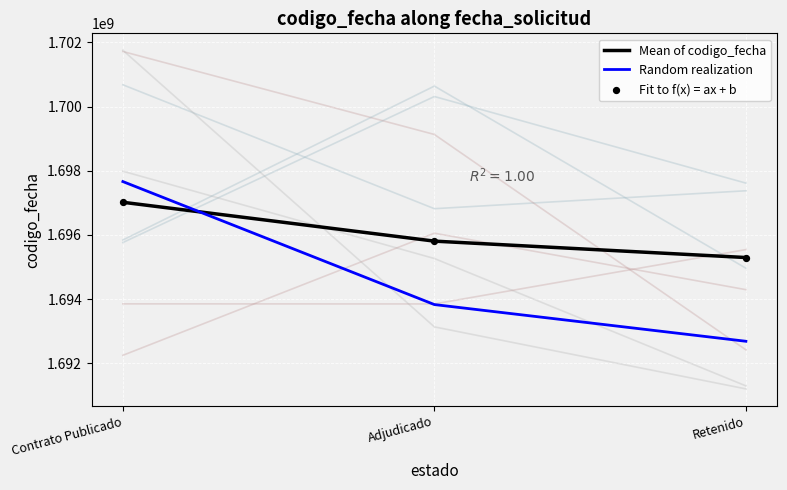

At which category is the sum across all series the highest?

Contrato Publicado